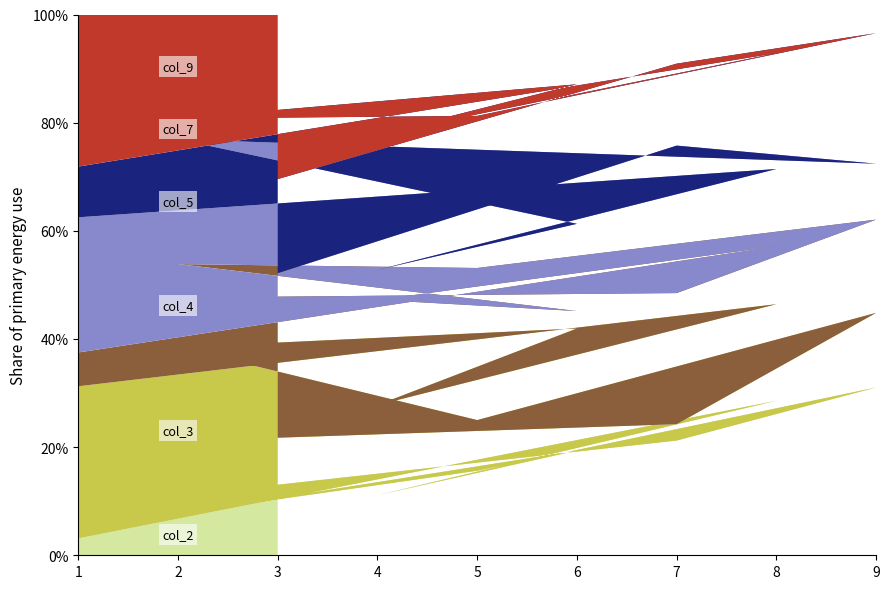

What is the total value across all series at 6?

100.0